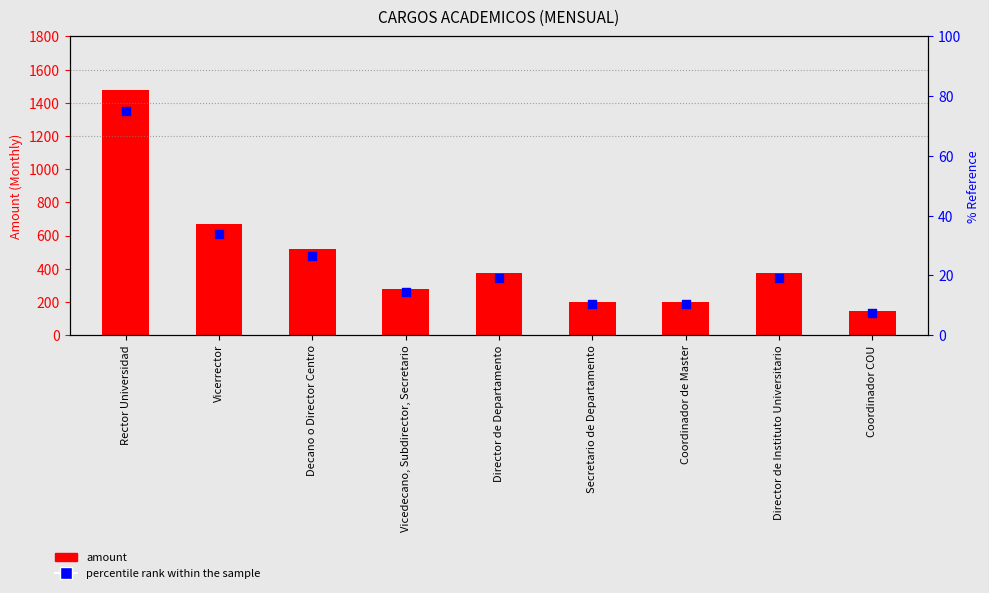

What is the total value across all series at Vicedecano, Subdirector, Secretario?

294.9